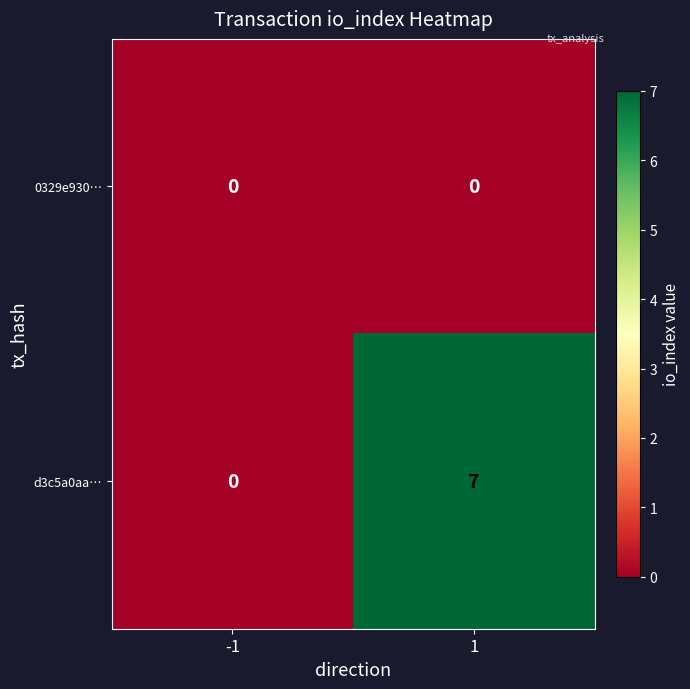

What is the spread (max minus min) of values at 1?

7